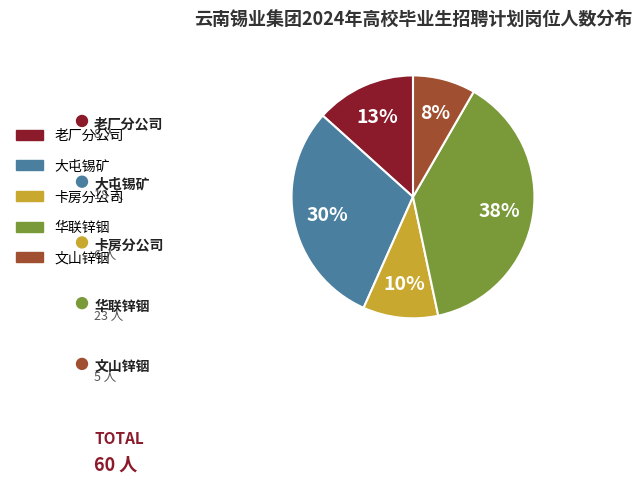

Which has a higher value, 大屯锡矿 or 老厂分公司?

大屯锡矿